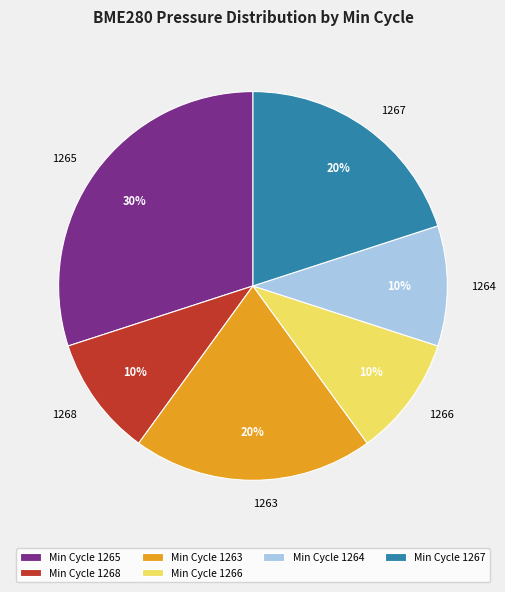

Is it true that 1265 is 2% of the pie?

False